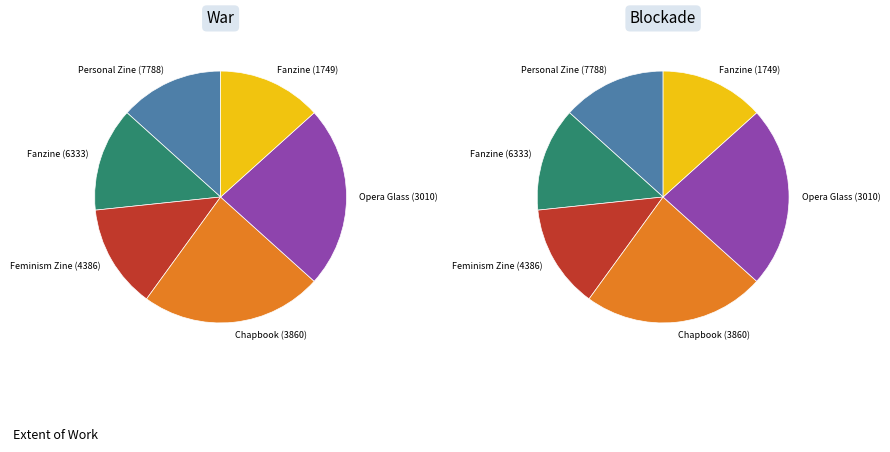

Does 3860 account for over 50% of the chart?

No